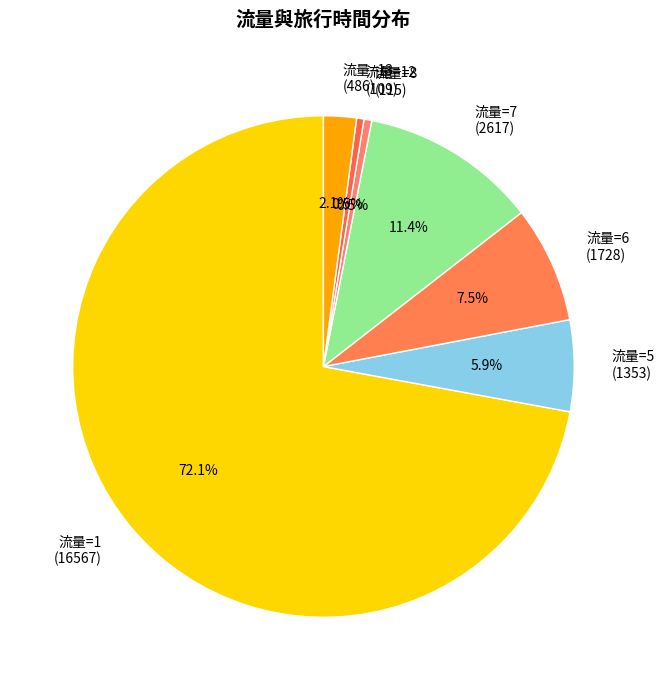

Is there a majority slice in this chart?

Yes